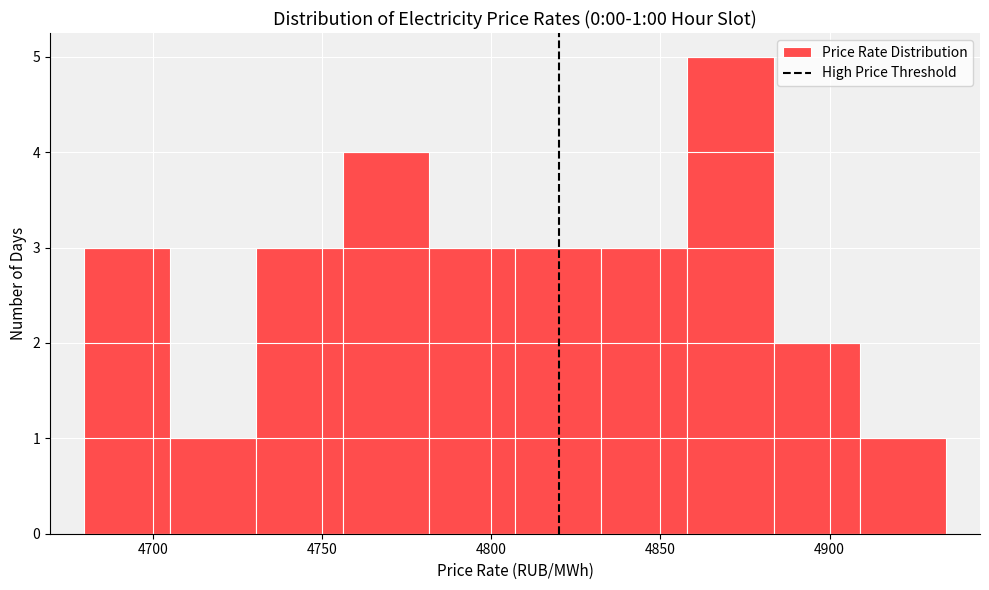

Over which range of the x-axis is the bar tallest?

4860 to 4885